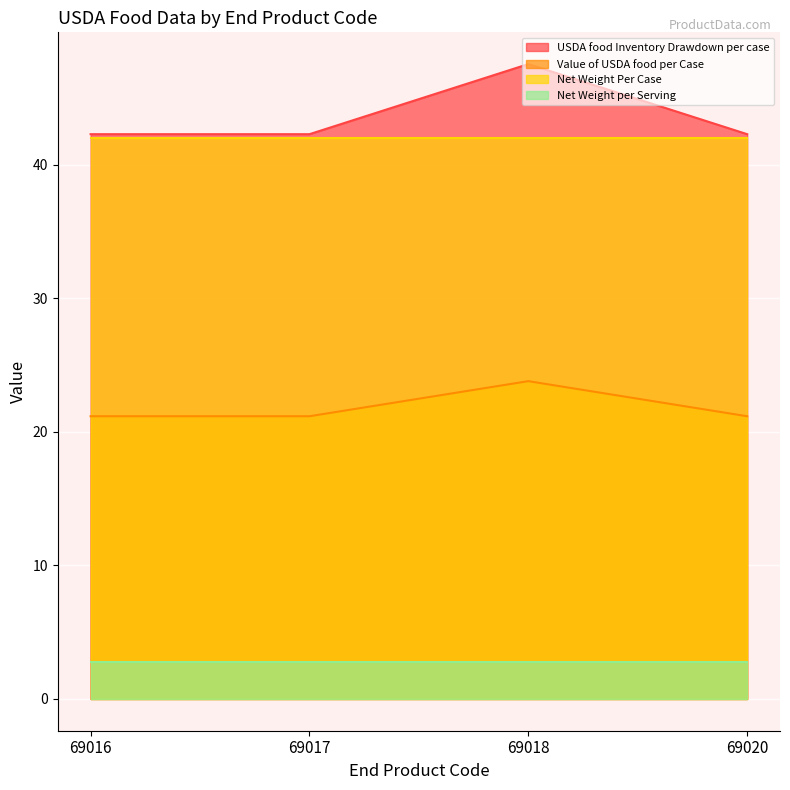

True or false: Value of USDA food per Case and USDA food Inventory Drawdown per case cross at least once.

False